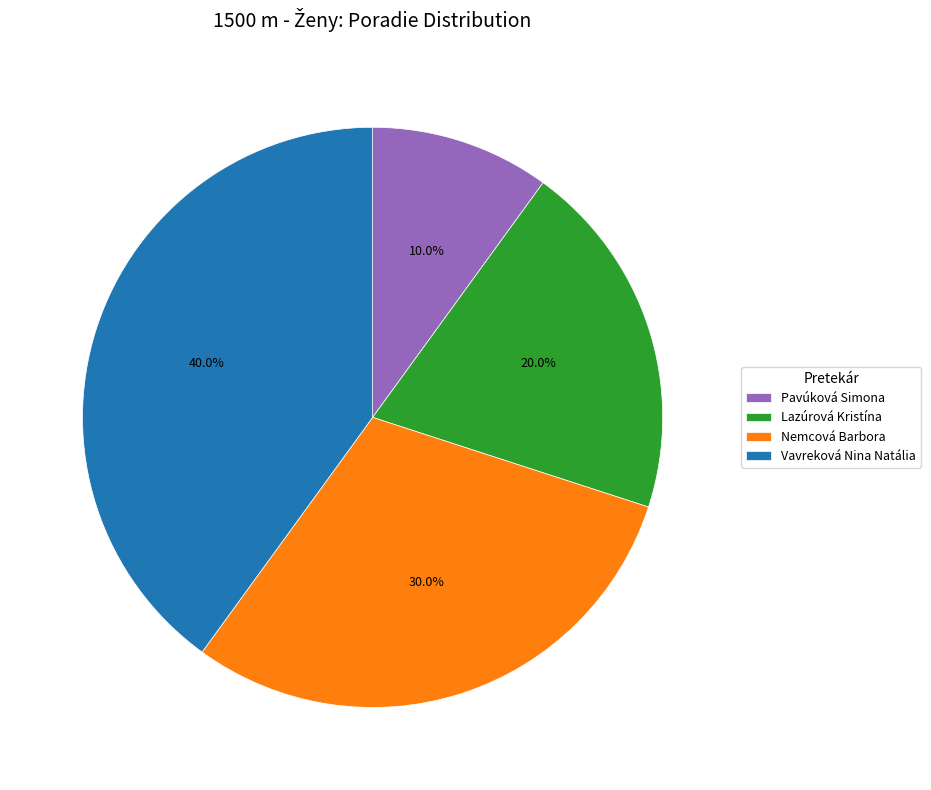

How many segments does this pie chart have?

4